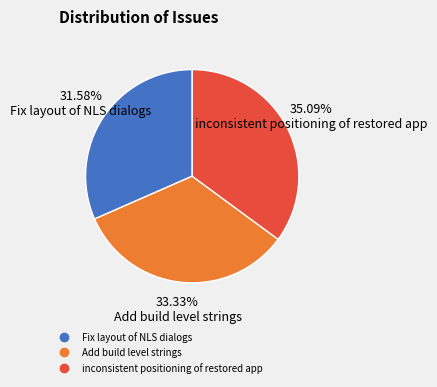

Is it true that Fix layout of NLS dialogs is 39% of the pie?

False